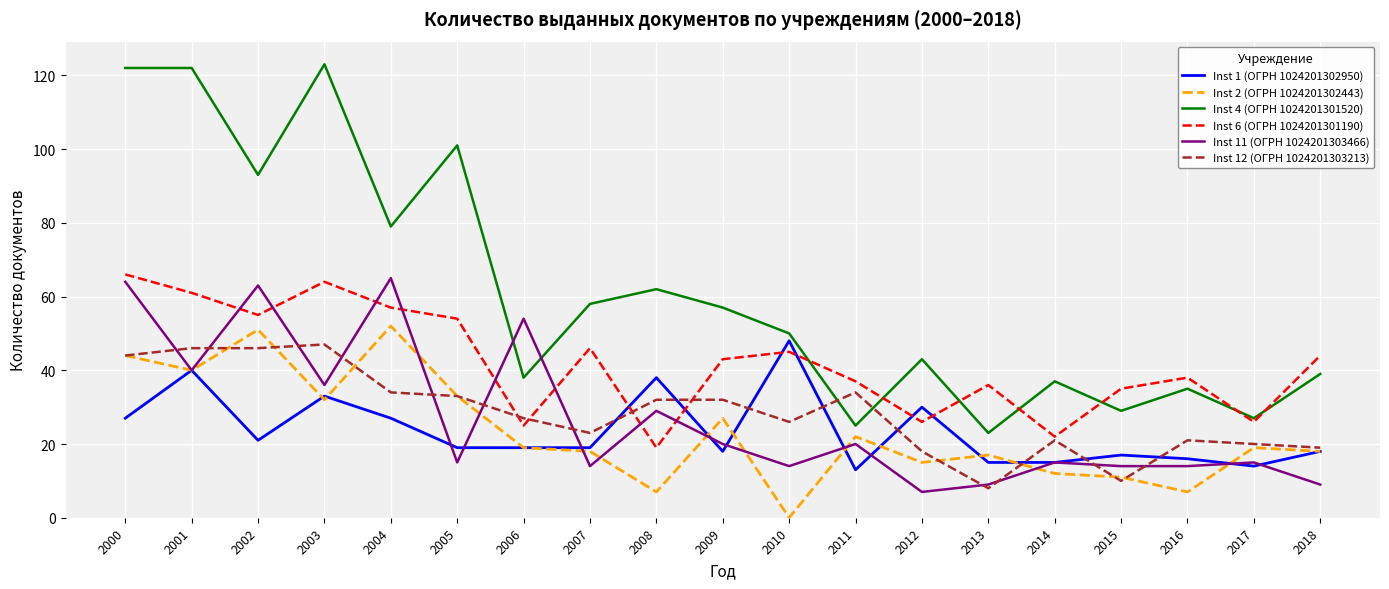

The Inst 4 (ОГРН 1024201301520) series shows 55 at 2006. True or false?

False